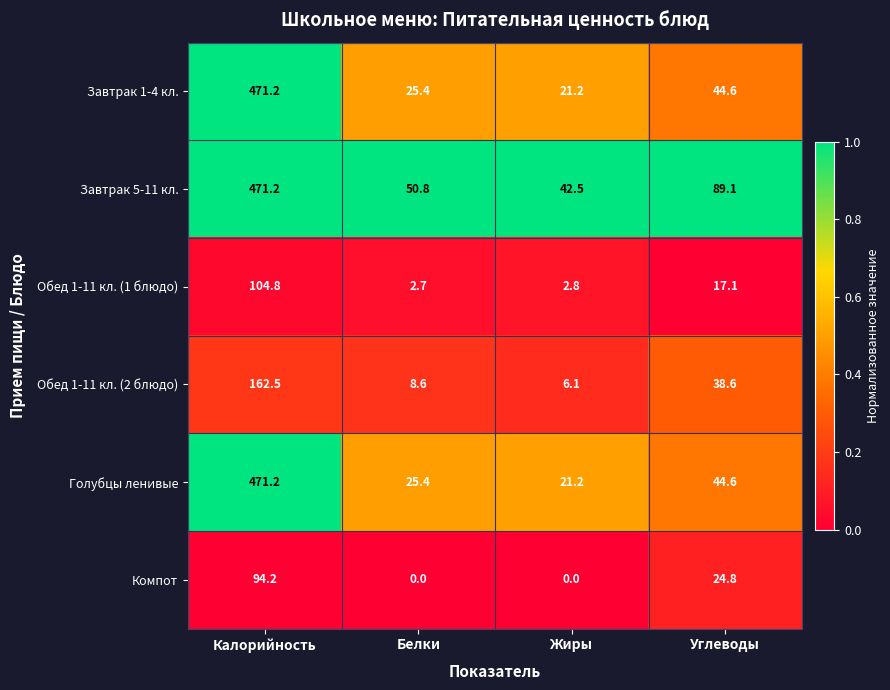

List the labels in order of Обед 1-11 кл. (1 блюдо) value, largest first.

Калорийность, Углеводы, Жиры, Белки